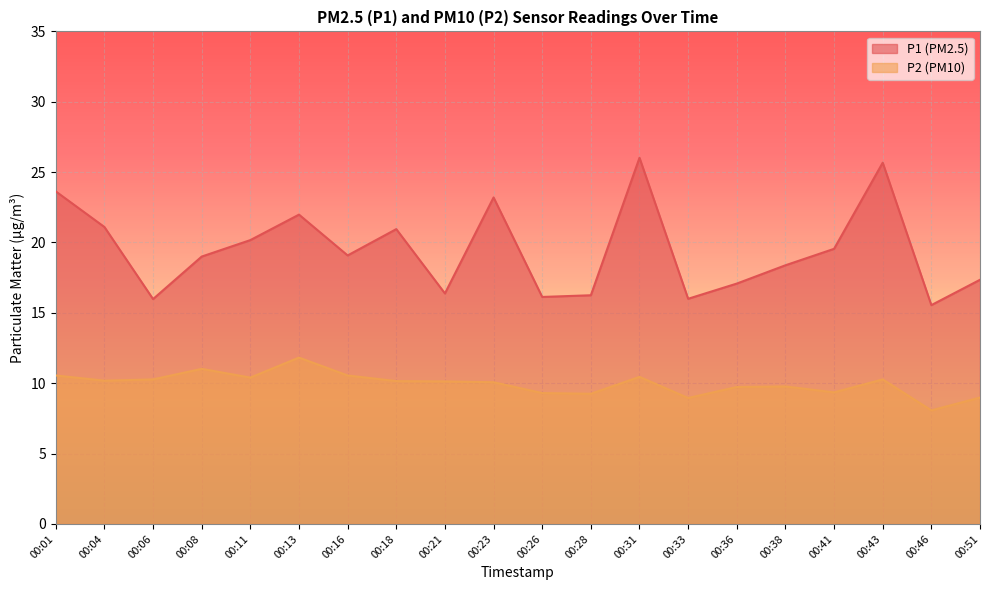

At how many categories does at least one series exceed 8?

20